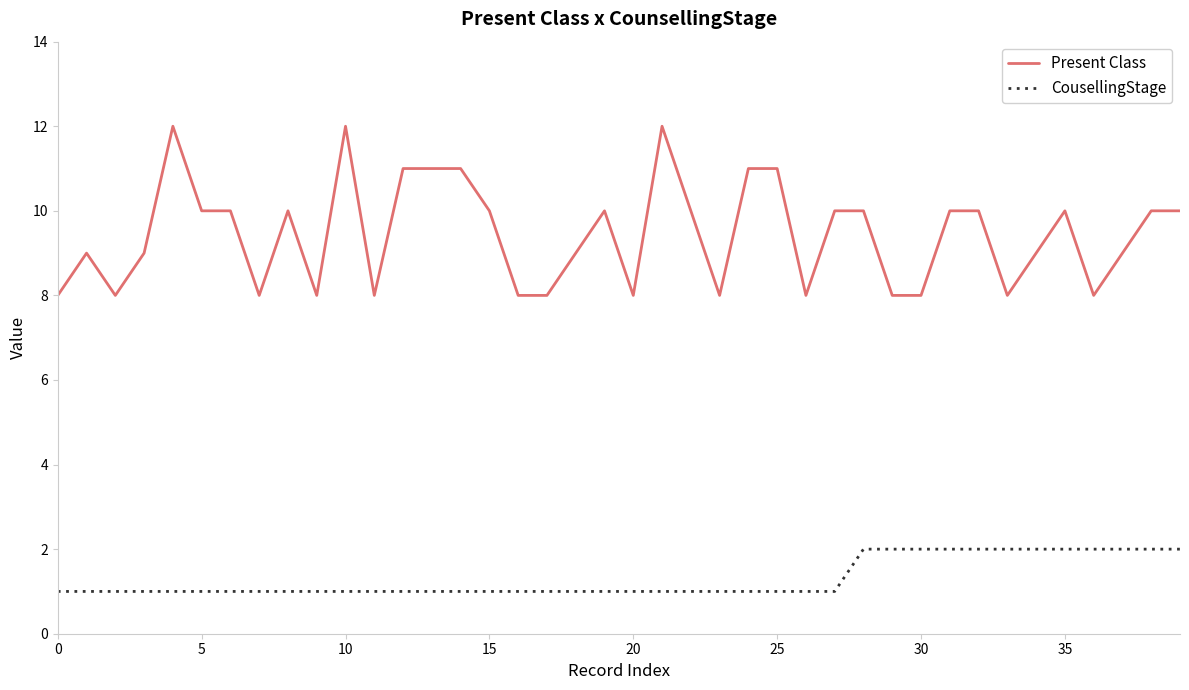

What is the minimum value for Present Class?

8